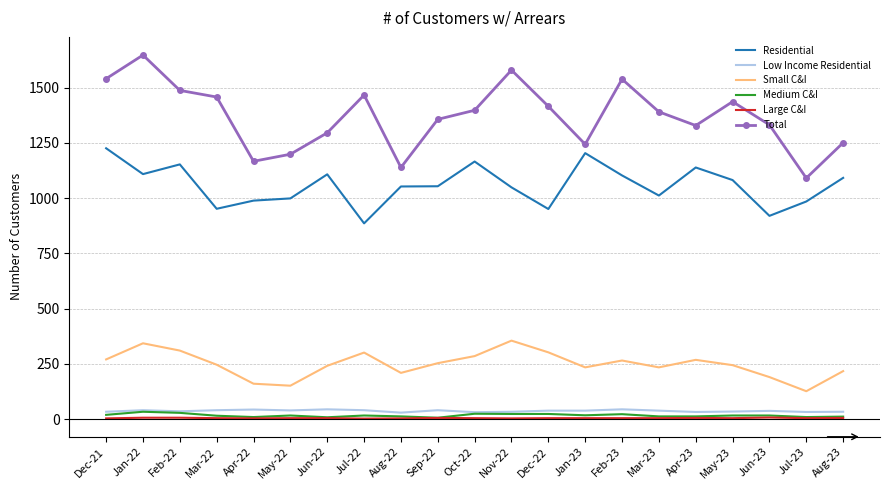

Where is the first local maximum for Total?

Jan-22